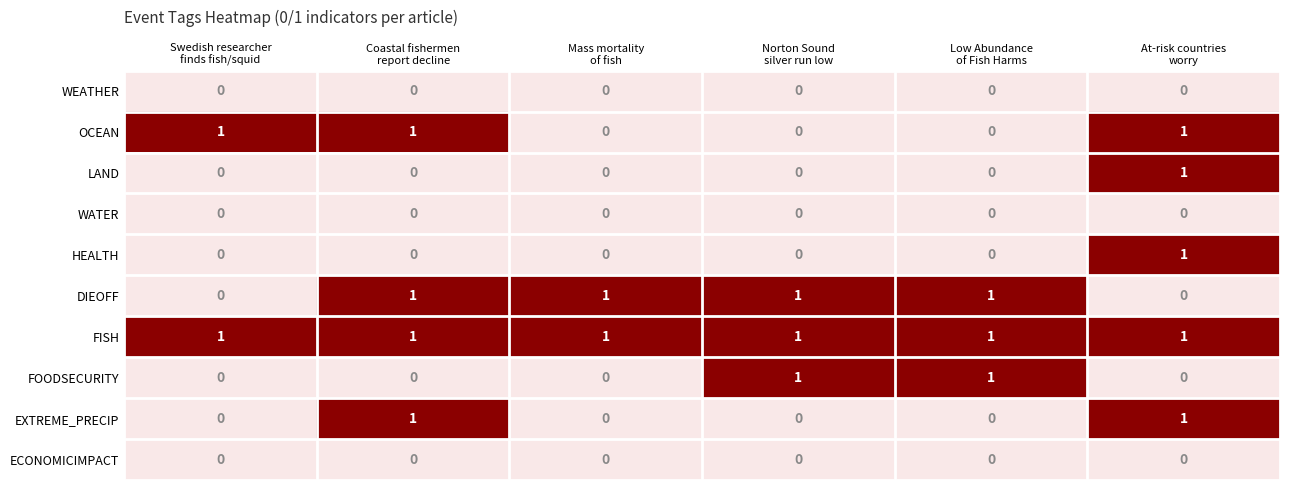

What is the sum of all FISH values?

6